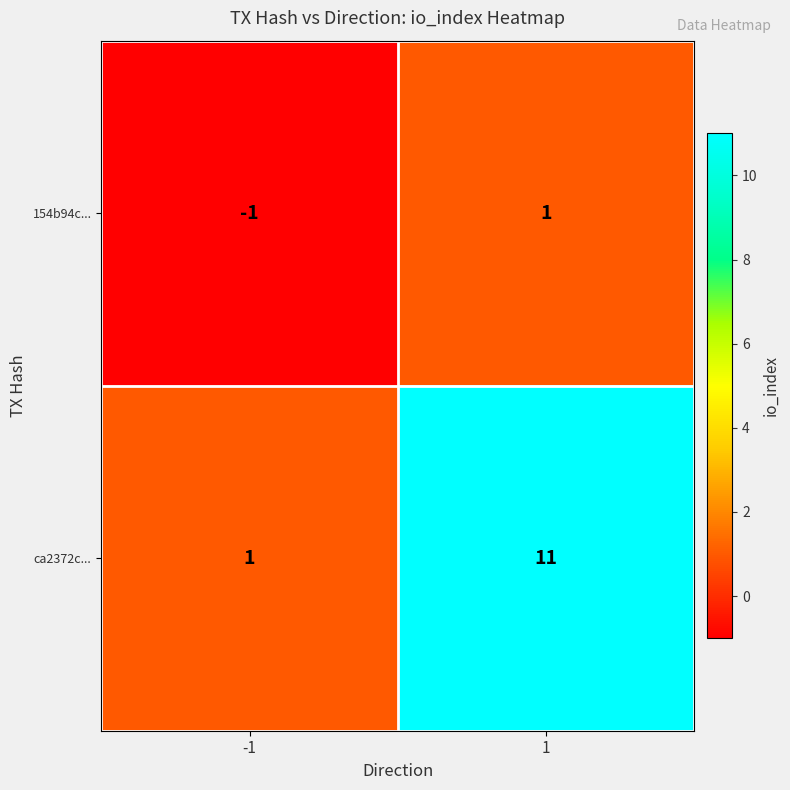

Reading right to left, list all the values displayed in this chart.

154b94c...: 1=1	-1=-1
ca2372c...: 1=11	-1=1